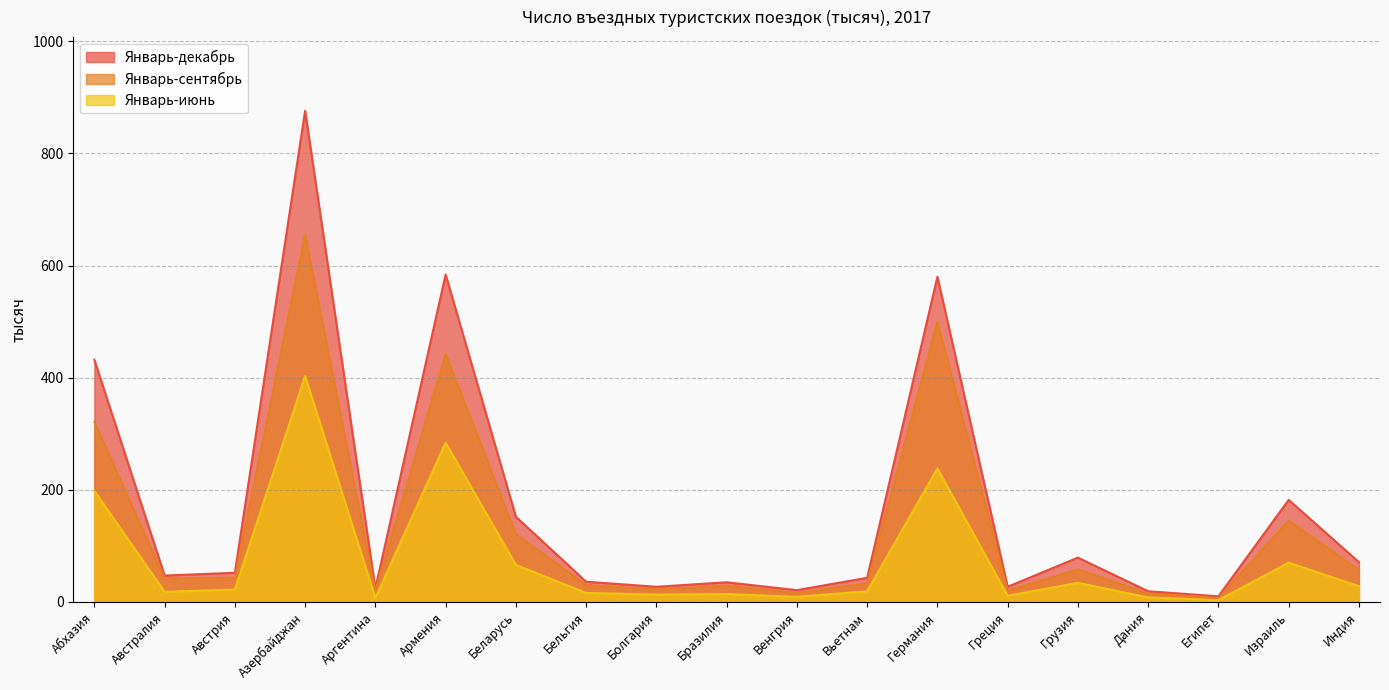

What is the sum of the Январь-июнь values at Австралия and Венгрия?

27